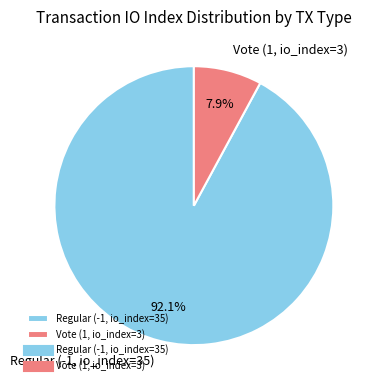

To the nearest percent, what is the difference between the largest and smallest slice percentages?

84%